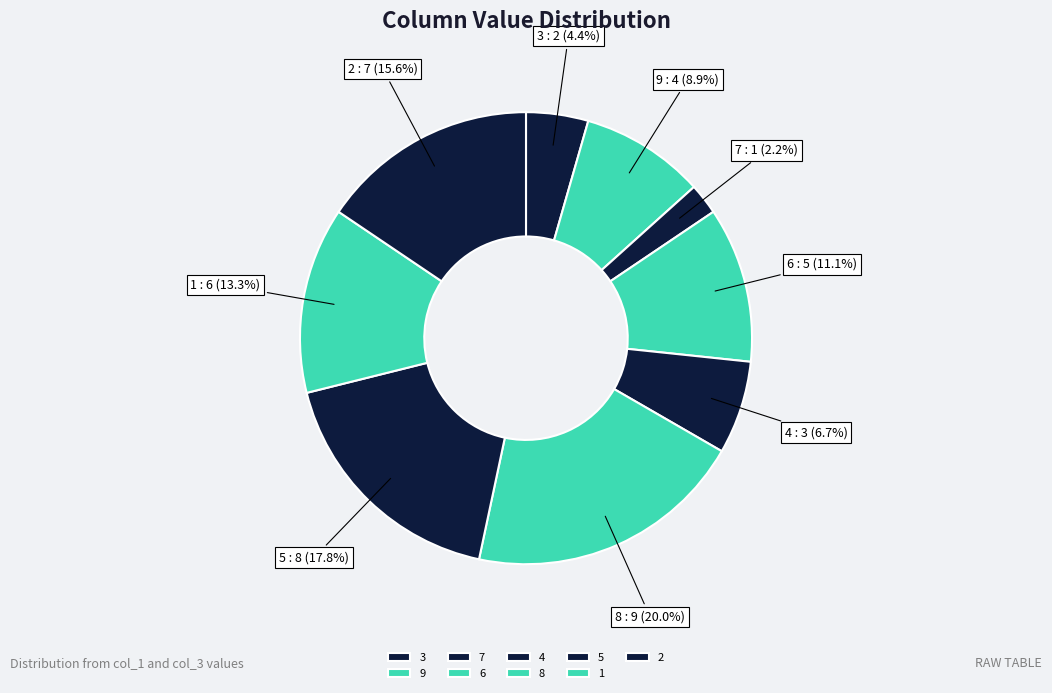

Does any single category account for the majority?

No